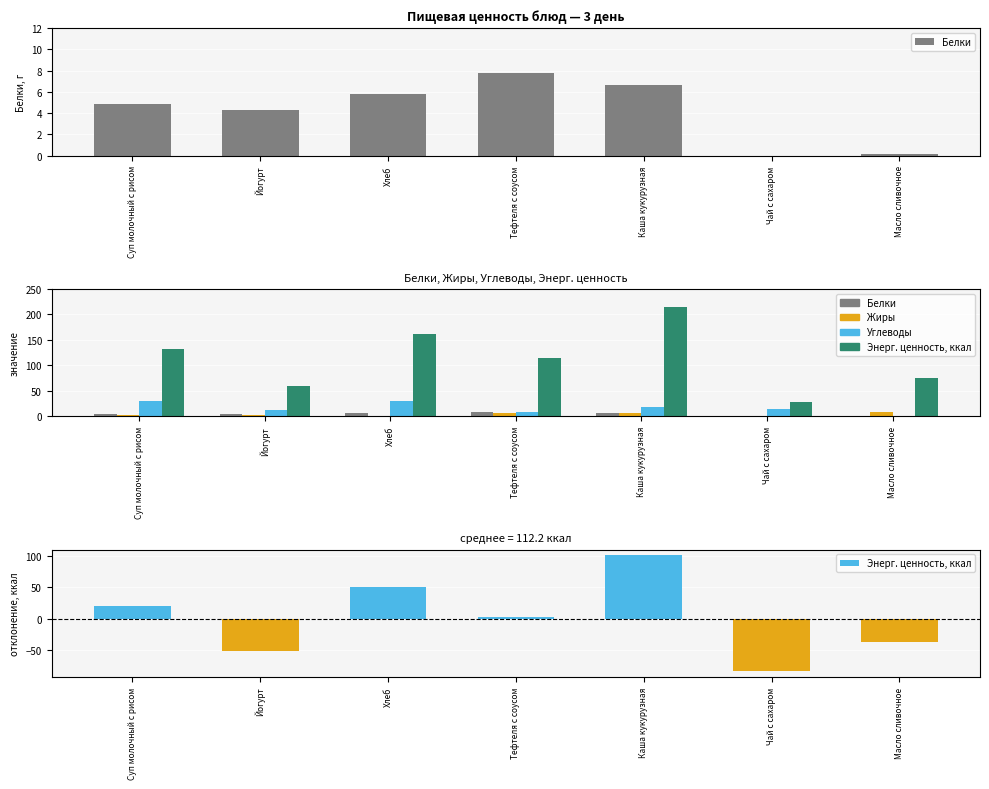

What is the value of the Углеводы bar at the 6th from the left?

13.4